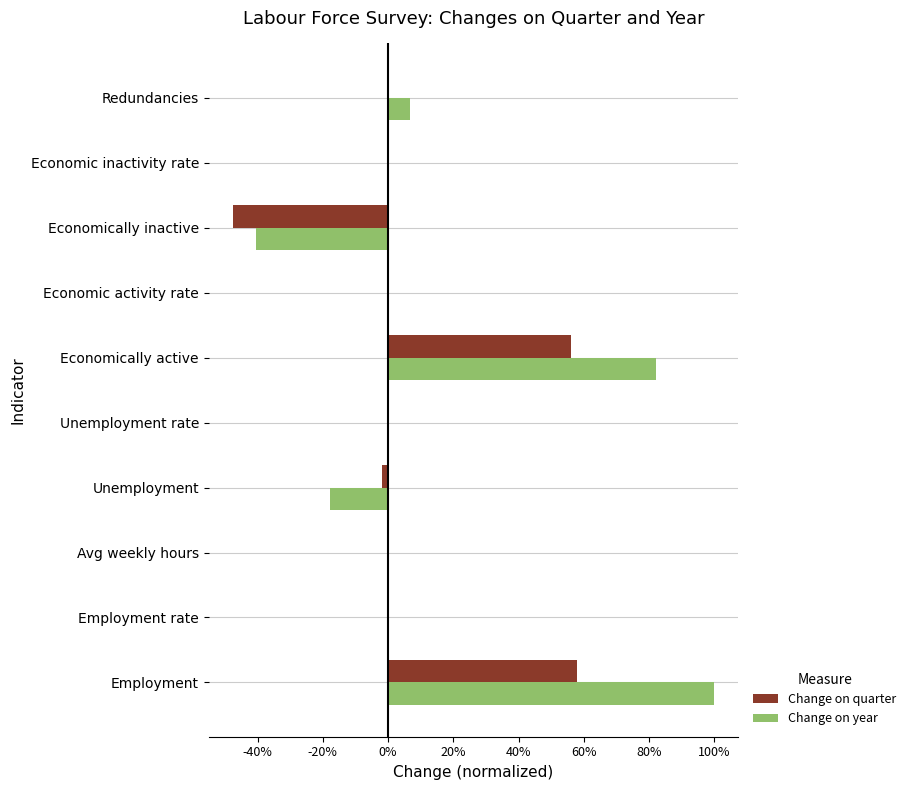

Which series has the largest range (max minus min)?

Change on year